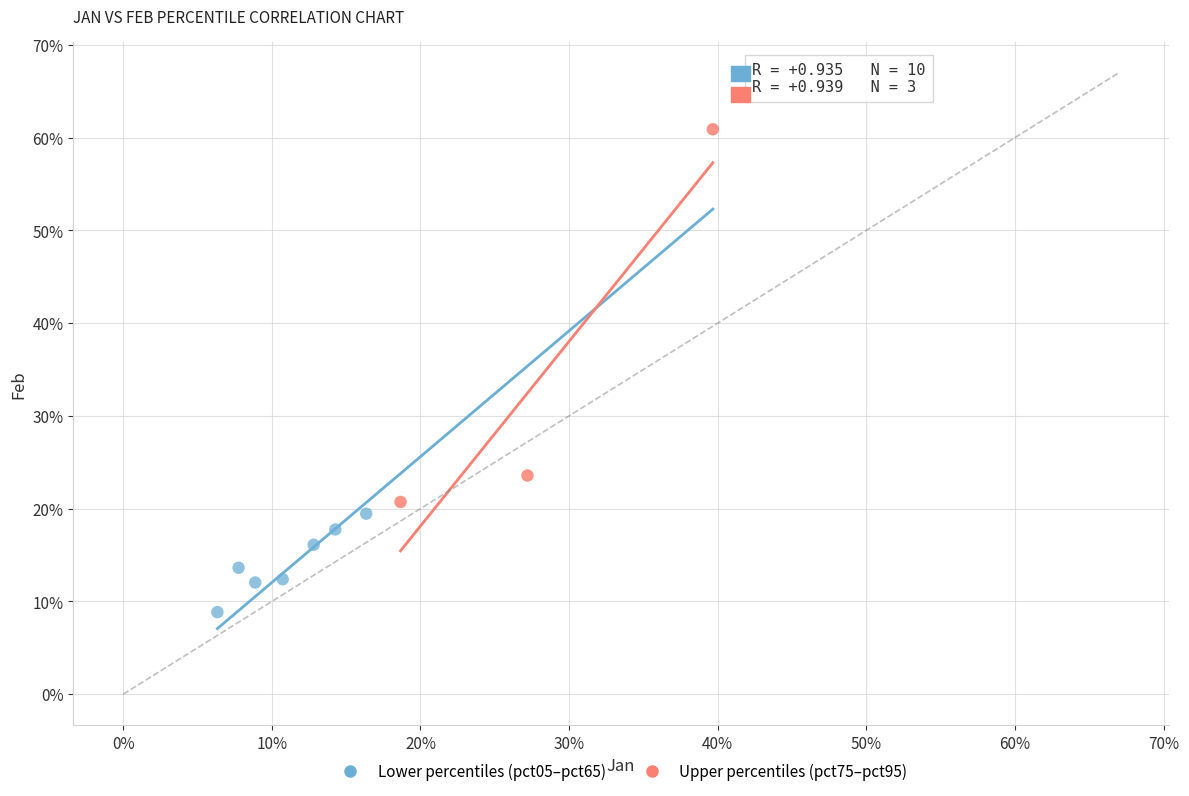

Which series reaches the maximum Y coordinate?

Upper percentiles (pct75–pct95)